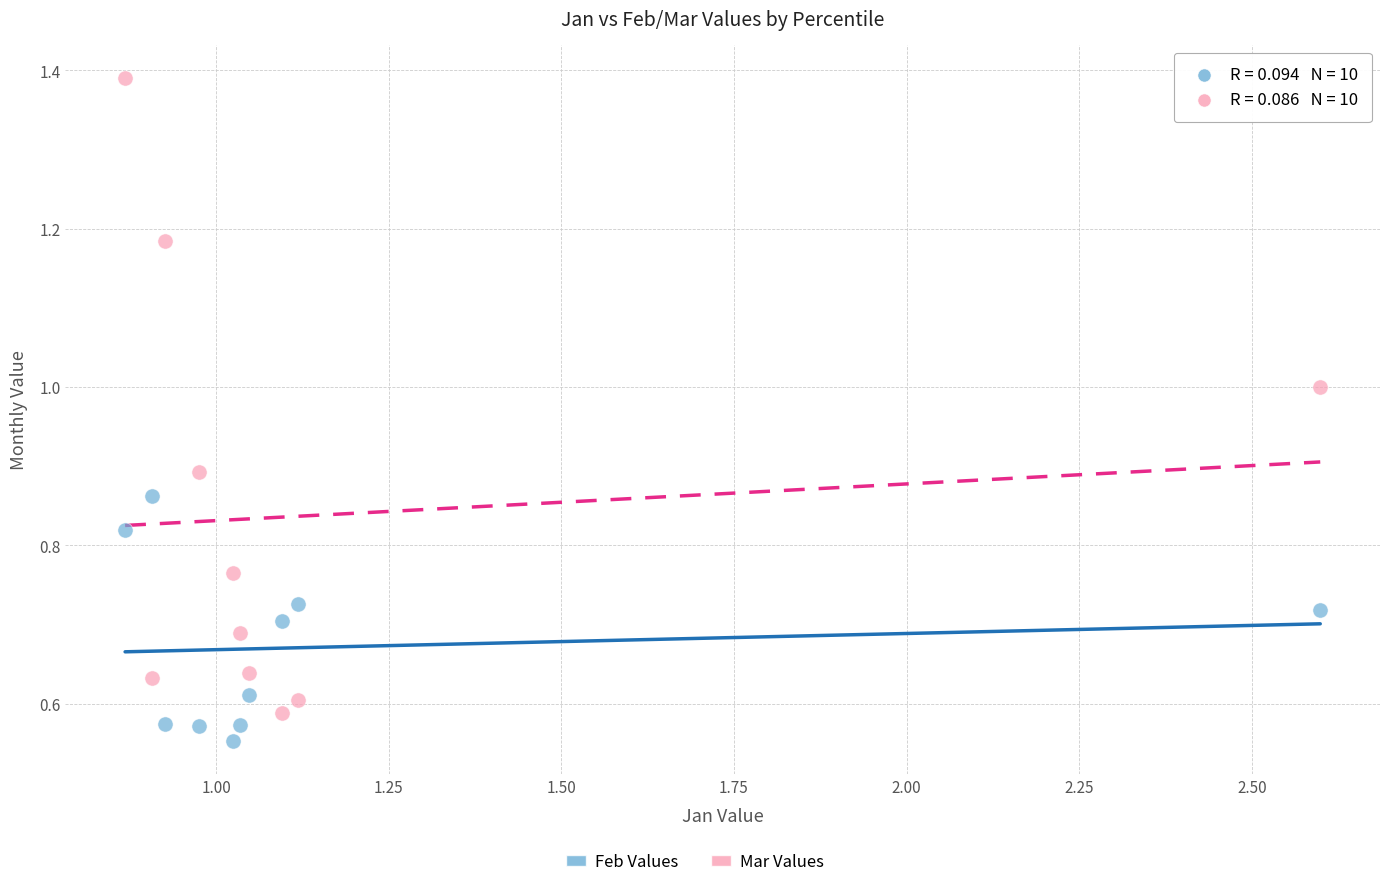

What is the X range (max minus min) for the scatter plot?

1.7